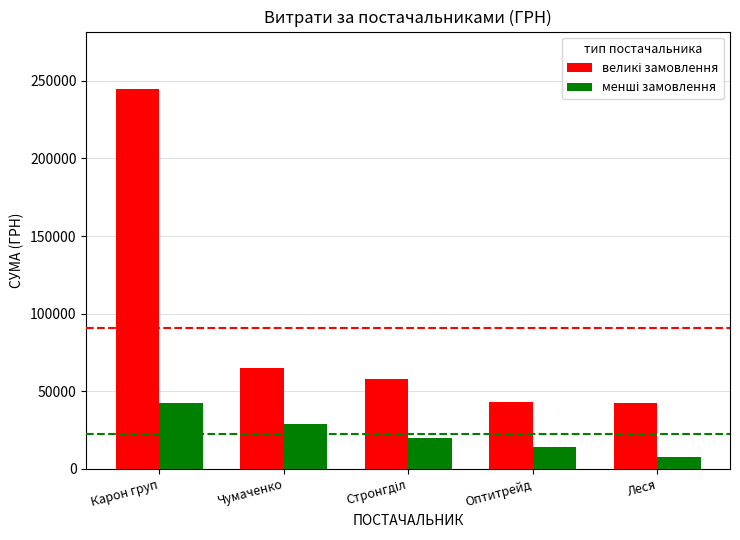

What is the difference between the highest and lowest values at Леся?

35212.0